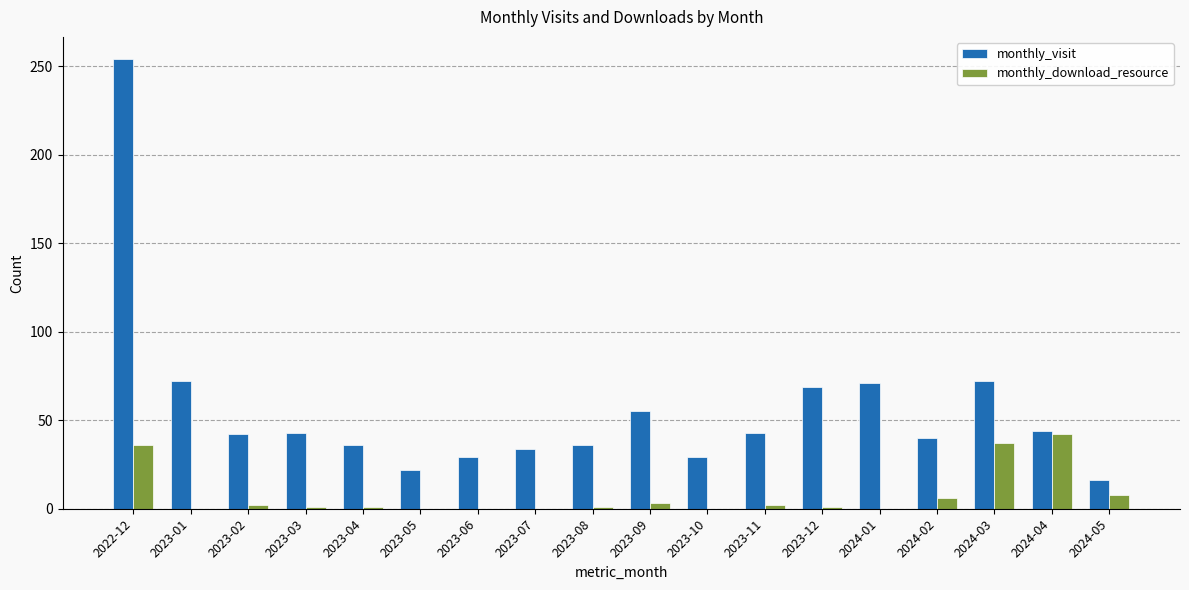

At which label does monthly_visit first exceed 43?

2022-12